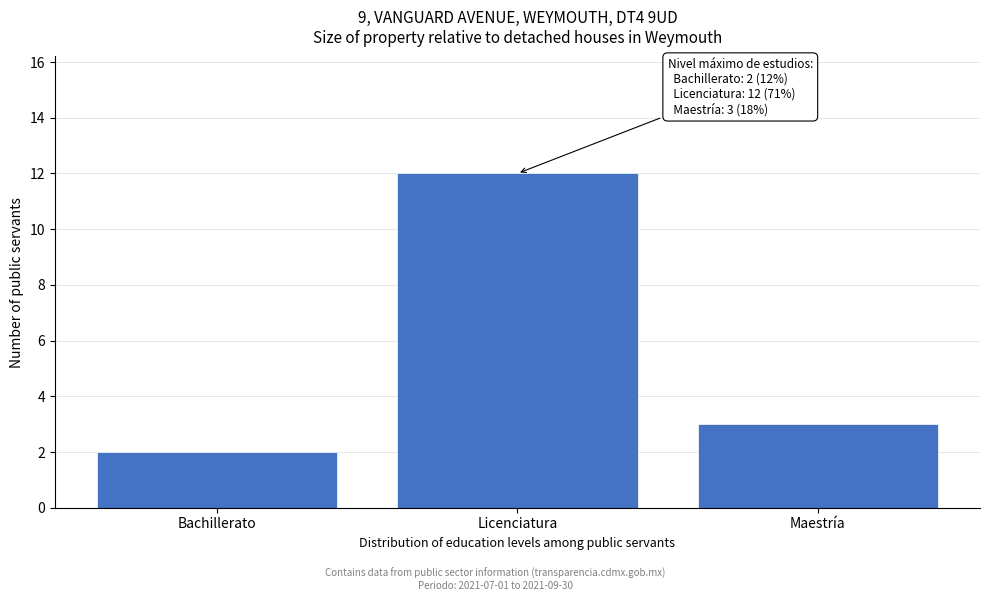

Reading left to right, transcribe all the data shown in this chart.

2	12	3